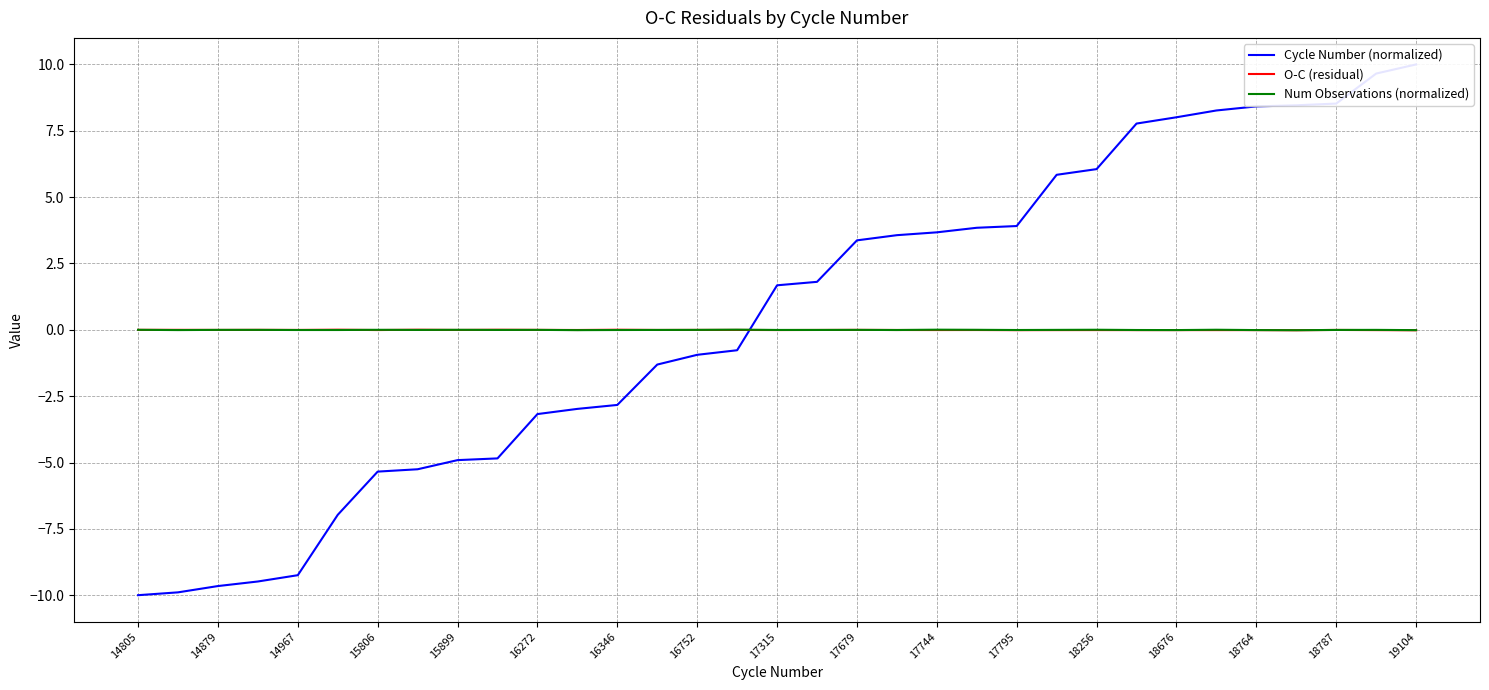

The Num Observations (normalized) series shows -0.0 at 16346. True or false?

True